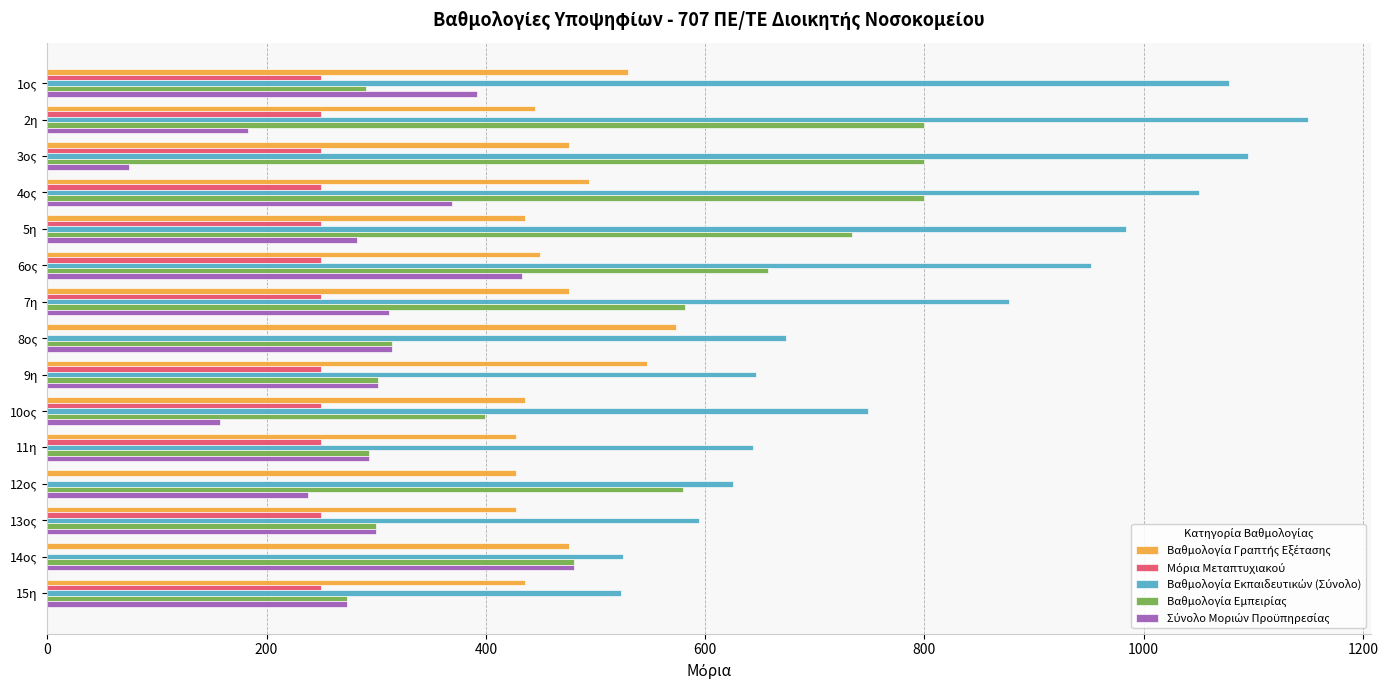

At which category does the chart reach its peak across all series?

2η